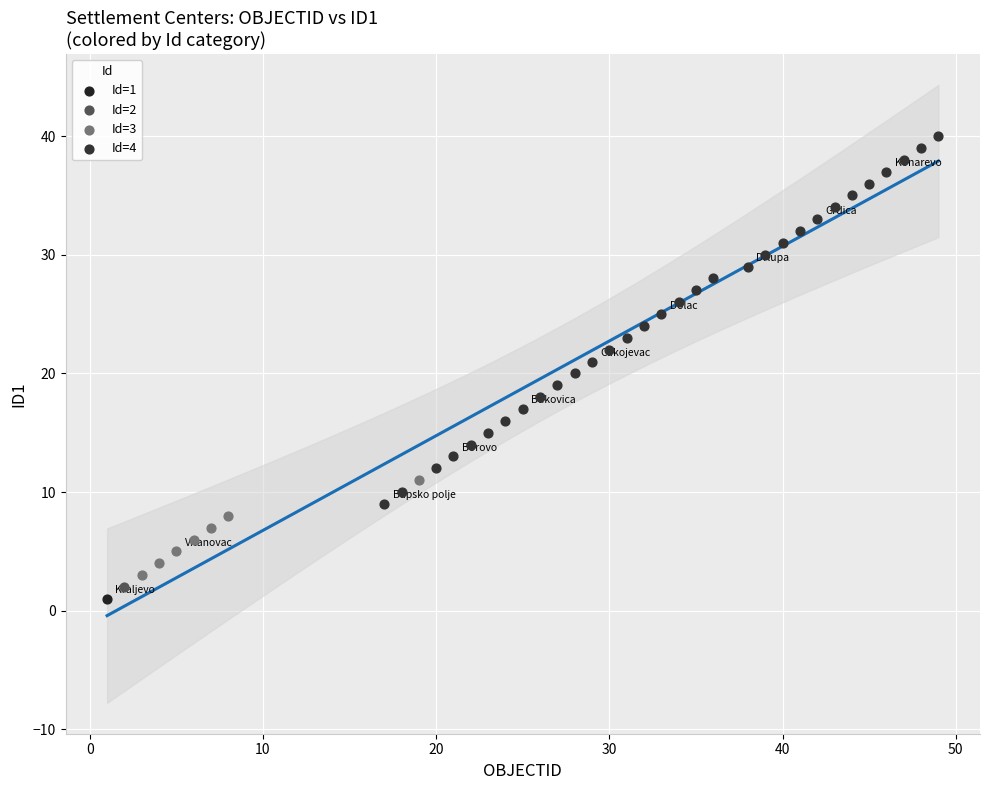

Which series reaches the minimum Y coordinate?

Id=1